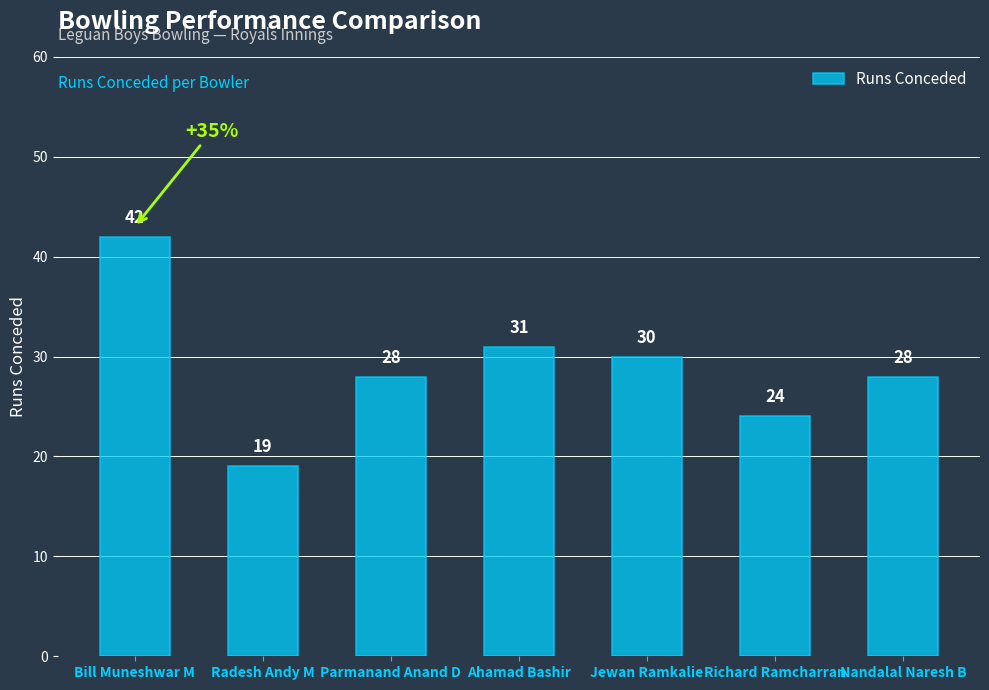

What is the difference between the maximum and minimum values?

23